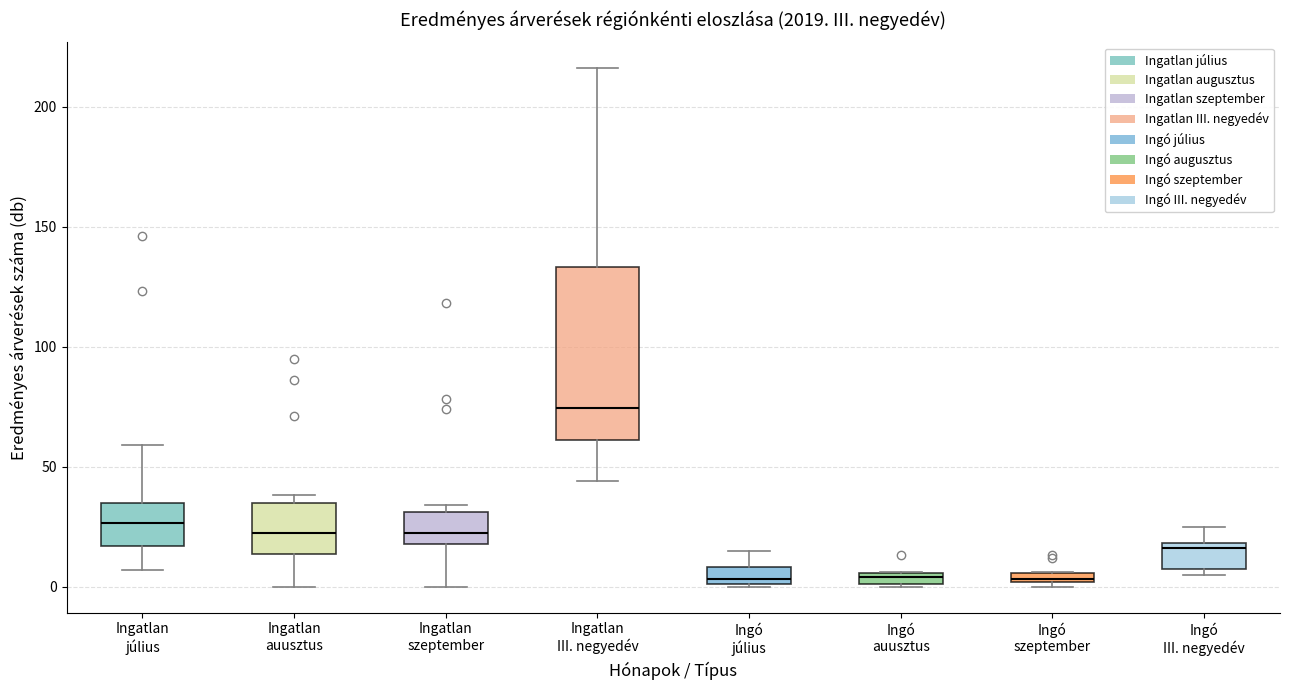

Which box's median line is the highest?

Ingatlan III. negyedév